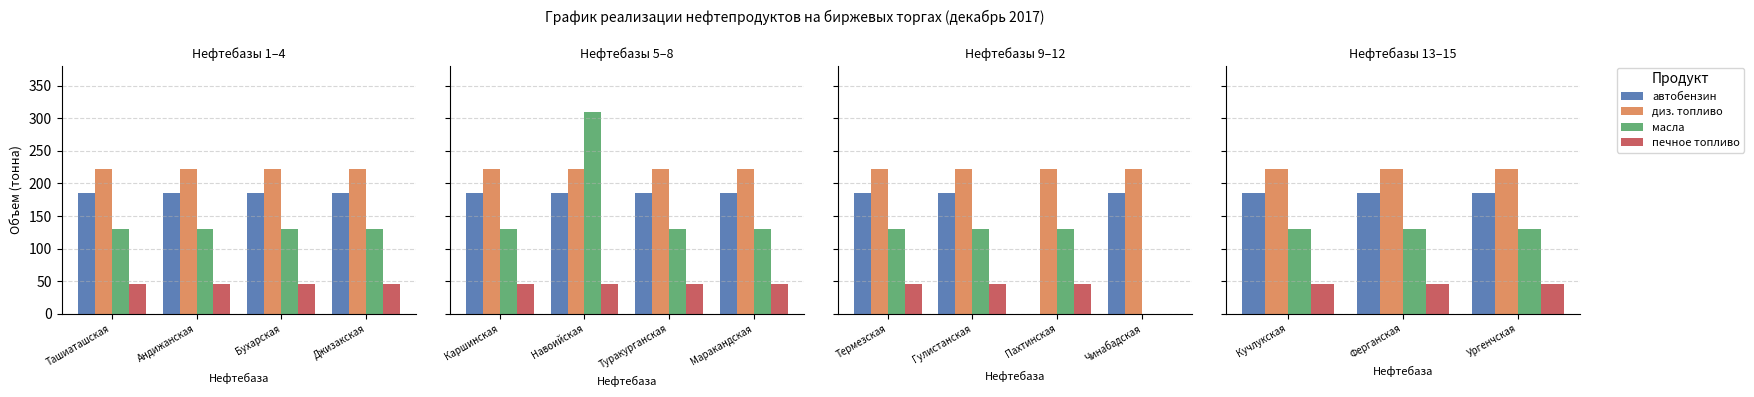

Is the value of диз. топливо at Ургенчская greater than the value of печное топливо at Ферганская?

Yes